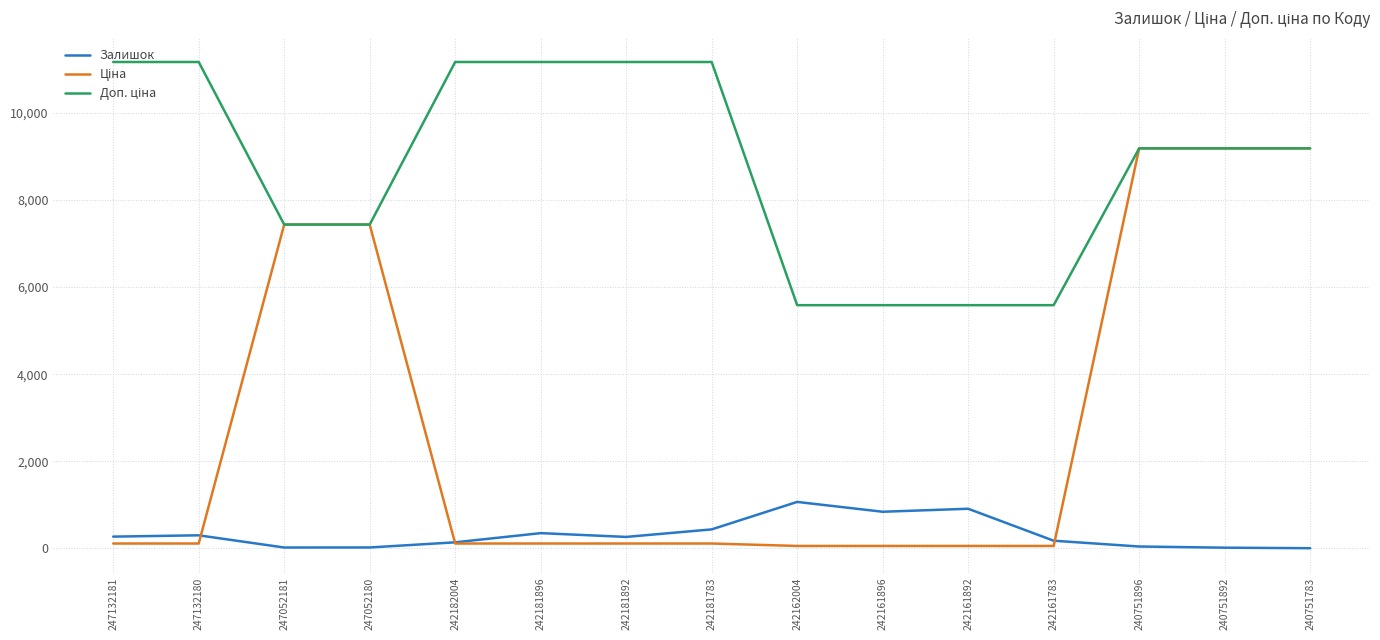

Is this an area chart (filled region under the line)?

No